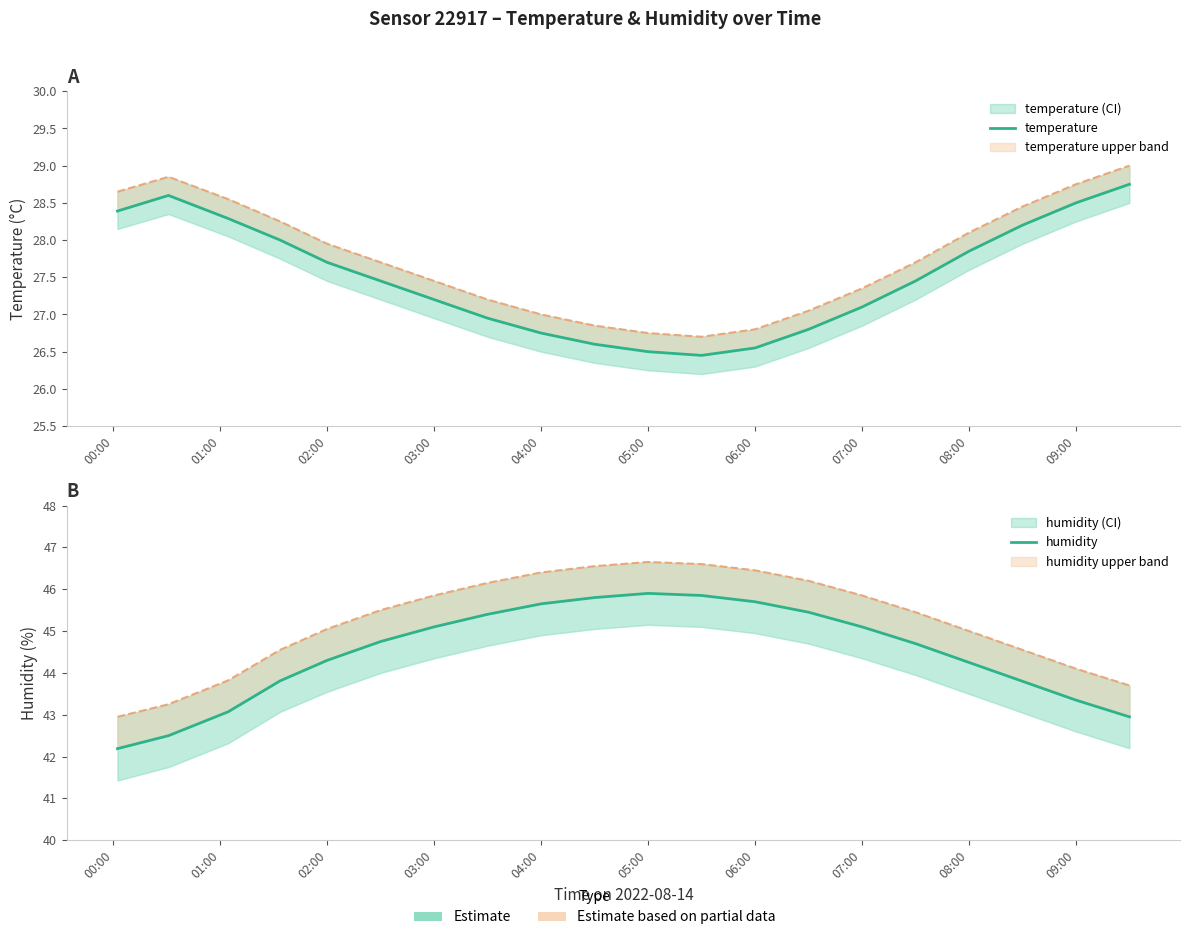

What are all the series names shown in the legend?

temperature, humidity